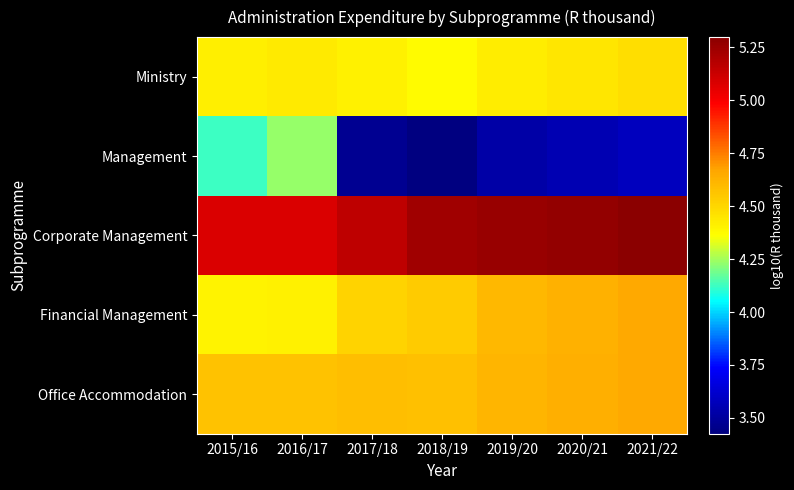

Reading left to right, extract all data points from this chart.

Ministry: 2015/16=4.4	2016/17=4.4	2017/18=4.4	2018/19=4.4	2019/20=4.4	2020/21=4.4	2021/22=4.5
Management: 2015/16=4.1	2016/17=4.2	2017/18=3.5	2018/19=3.4	2019/20=3.5	2020/21=3.6	2021/22=3.6
Corporate Management: 2015/16=5.1	2016/17=5.1	2017/18=5.2	2018/19=5.2	2019/20=5.3	2020/21=5.3	2021/22=5.3
Financial Management: 2015/16=4.4	2016/17=4.4	2017/18=4.5	2018/19=4.5	2019/20=4.6	2020/21=4.6	2021/22=4.7
Office Accommodation: 2015/16=4.6	2016/17=4.6	2017/18=4.6	2018/19=4.6	2019/20=4.6	2020/21=4.6	2021/22=4.7